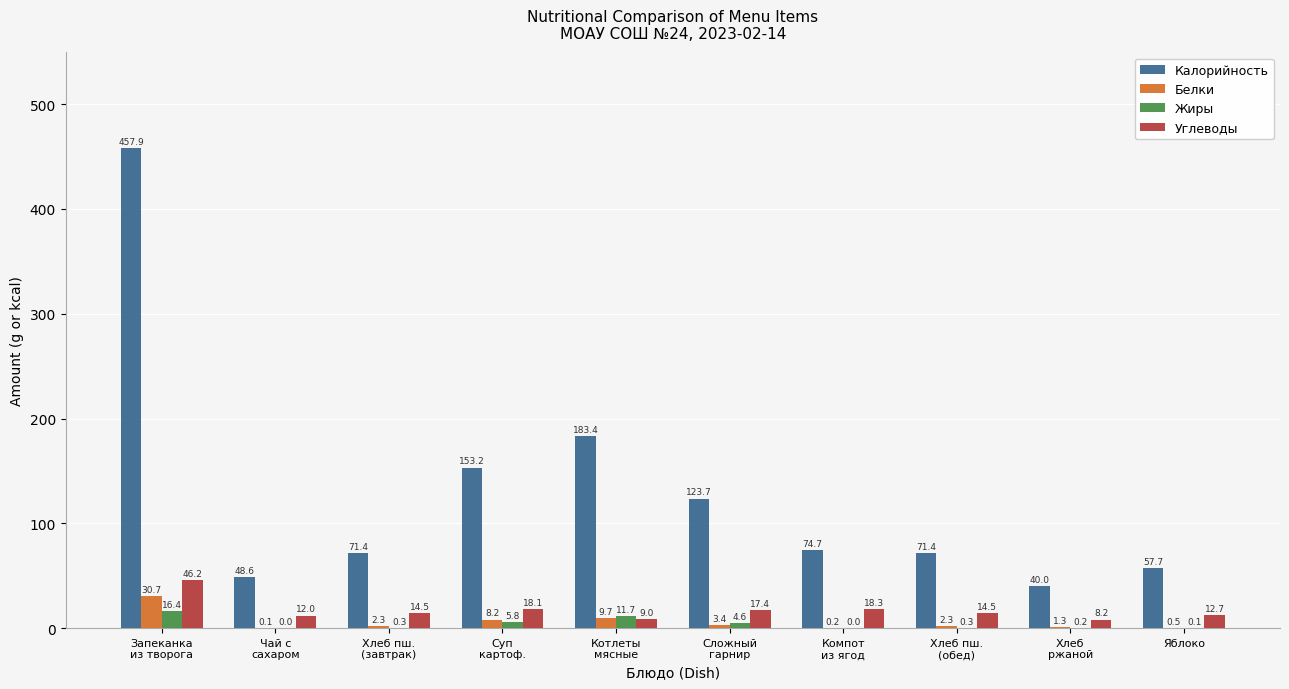

What is the maximum value shown in the chart?

457.9